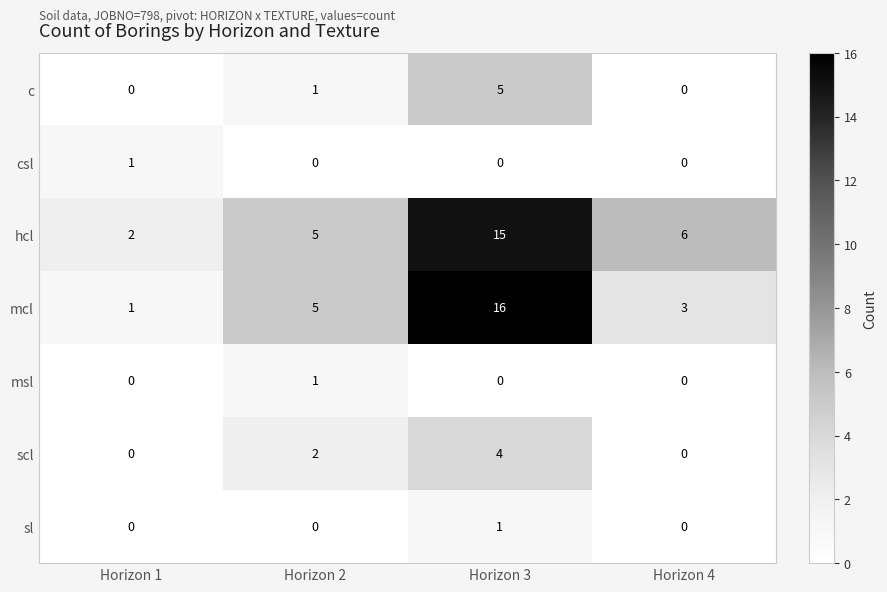

At which label is scl closest to 2?

Horizon 2